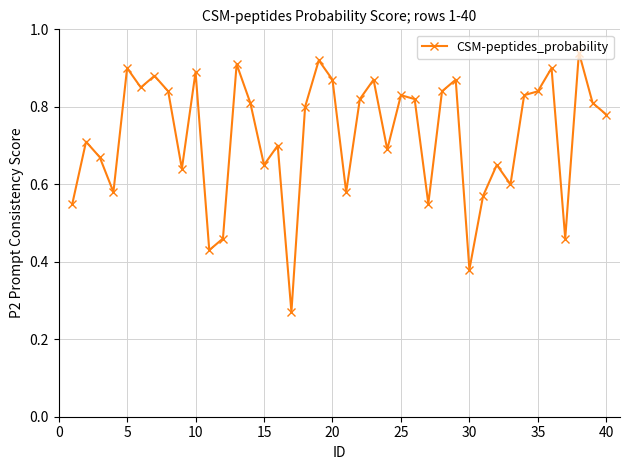

What is the sum of all values?

29.0